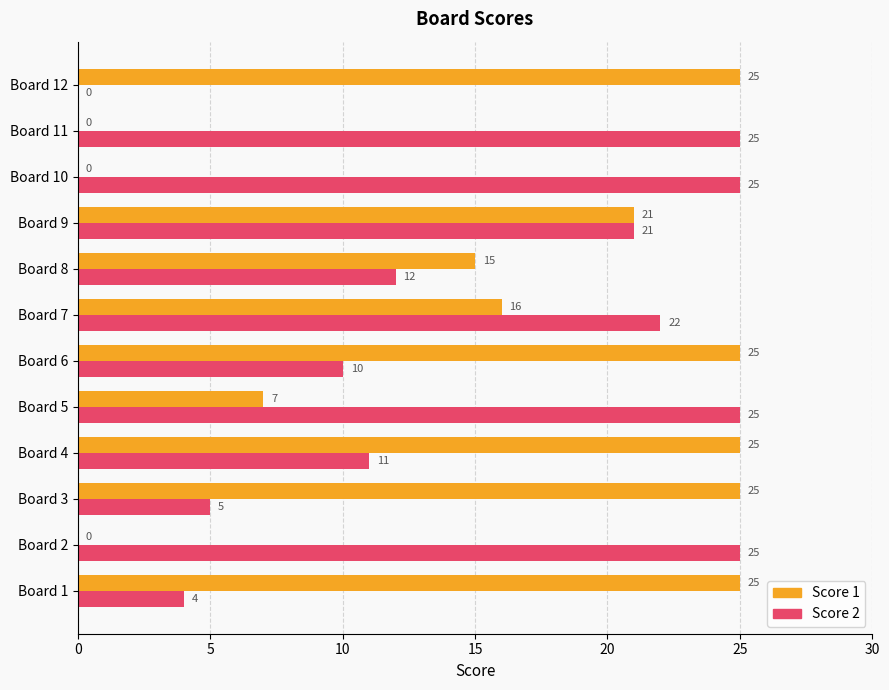

At which category is the sum across all series the highest?

Board 9